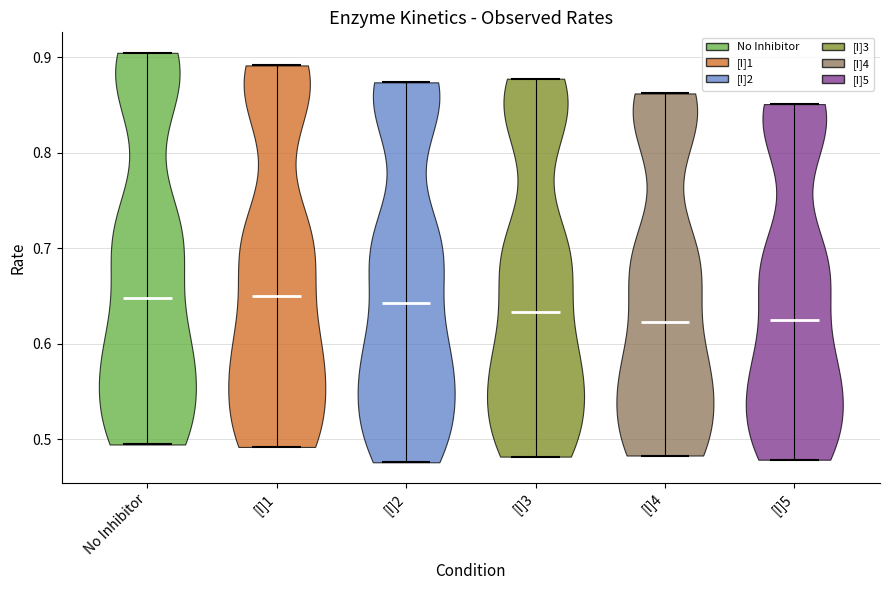

What is the lowest point the violin for [I]4 reaches on the y-axis? The values are not printed on the chart, so give them approximately, as read against the axis.

0.48